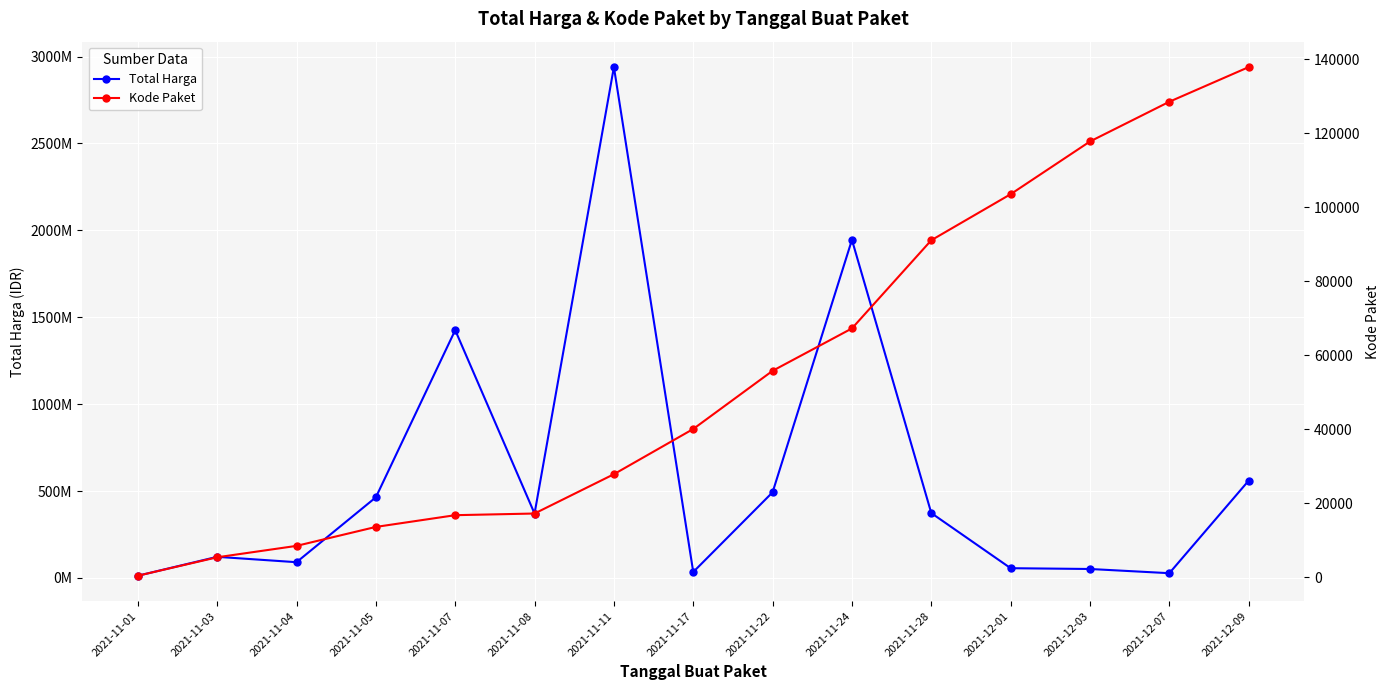

The value of Total Harga at 2021-11-07 is 1425867900. True or false?

True